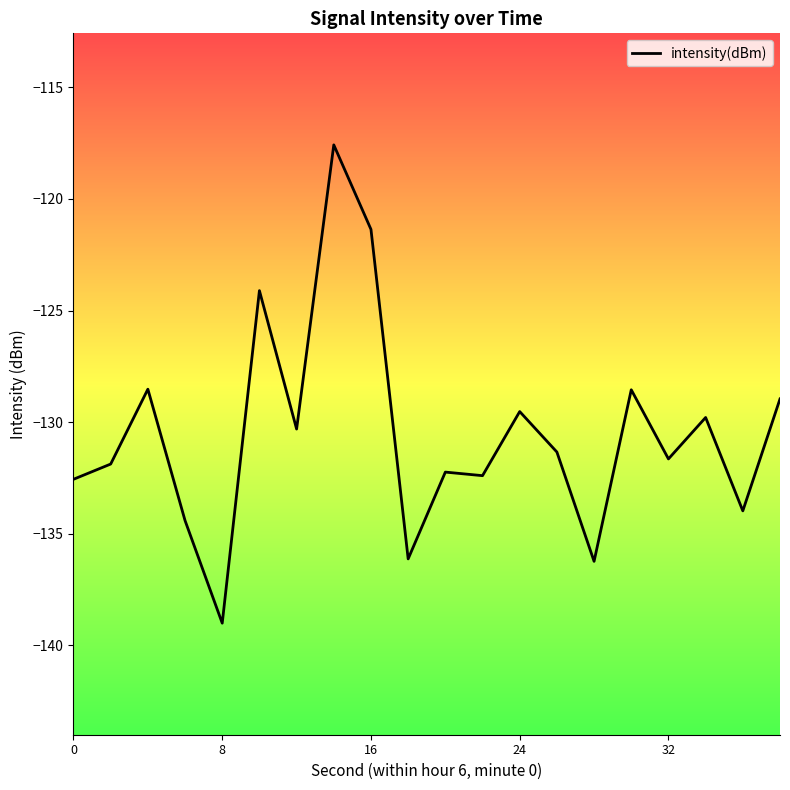

What is the difference between the maximum and minimum values?

21.4